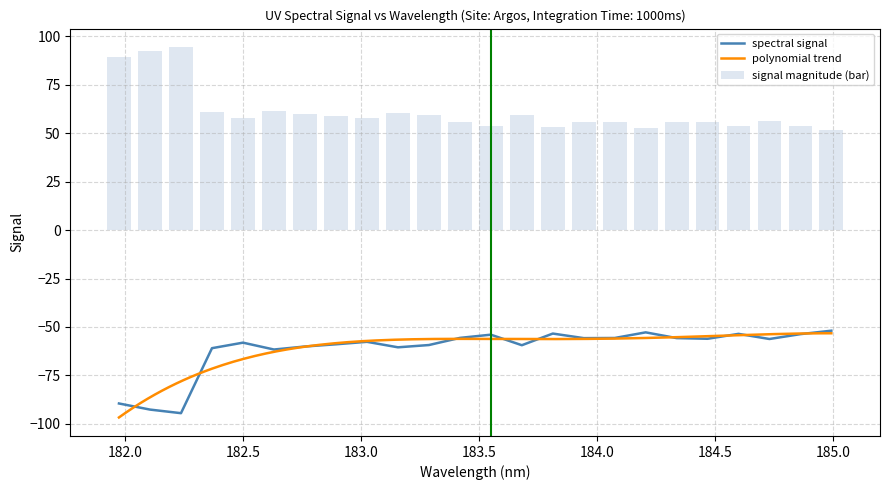

The value at 183.2863821962 is -91.6. True or false?

False